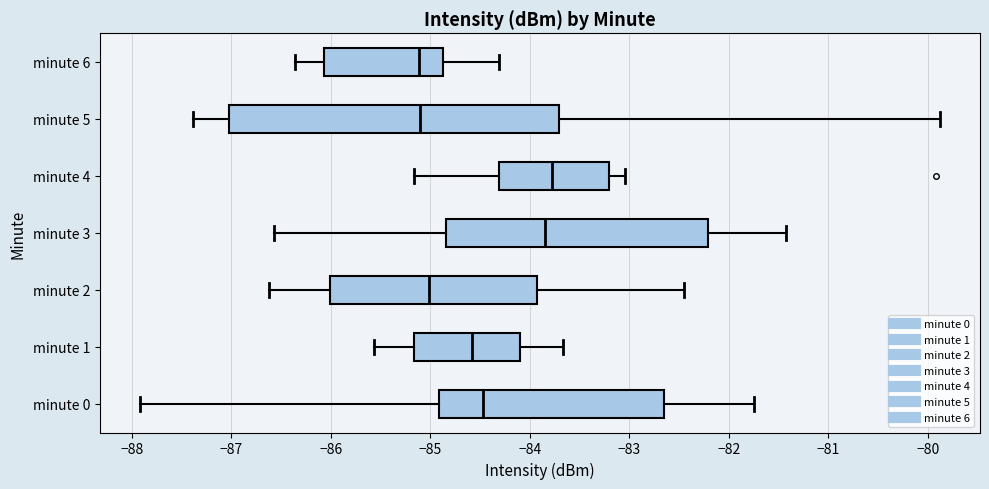

Where does the left whisker of the box for minute 6 end on the x-axis? The values are not printed on the chart, so give them approximately, as read against the axis.

-86.4